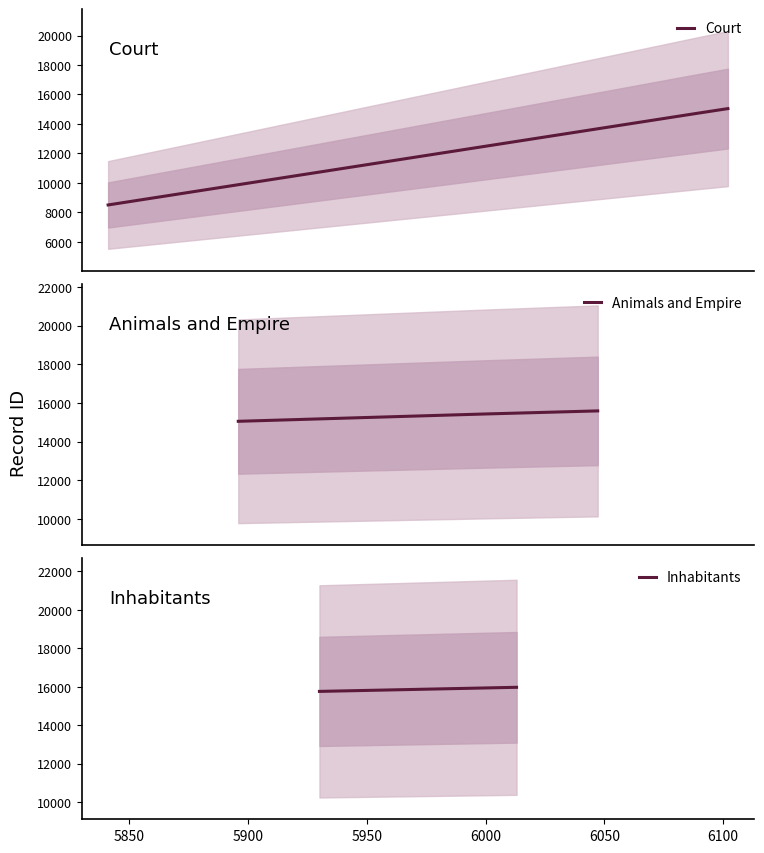

What is the lowest value of the Court series?

8501